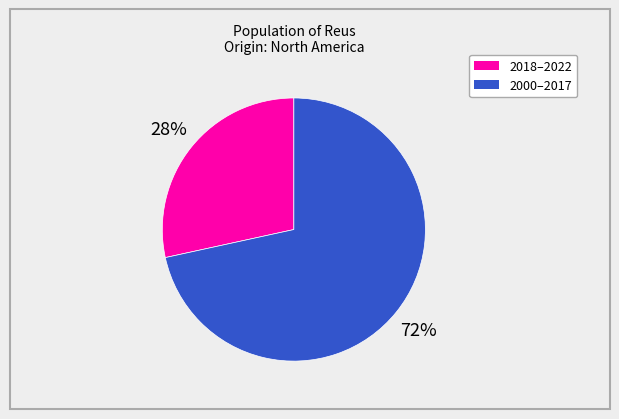

Does any single category account for the majority?

Yes